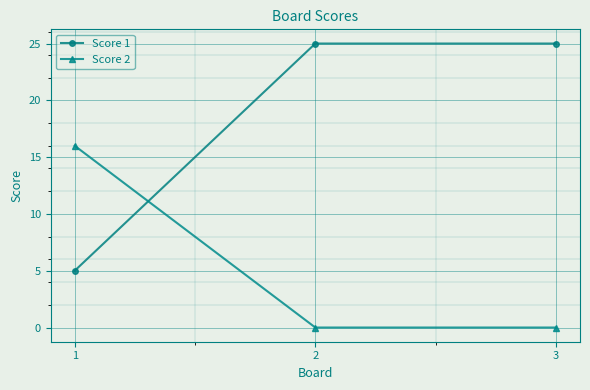

Is it true that Score 1 equals 5 at 1?

True